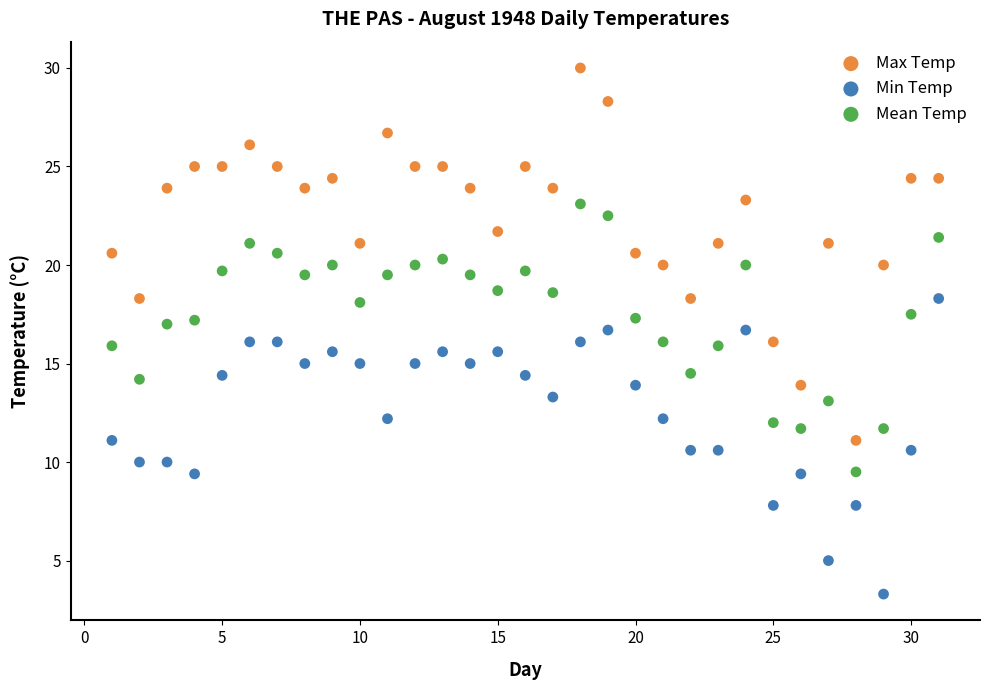

Which series contains the highest Y value?

Max Temp